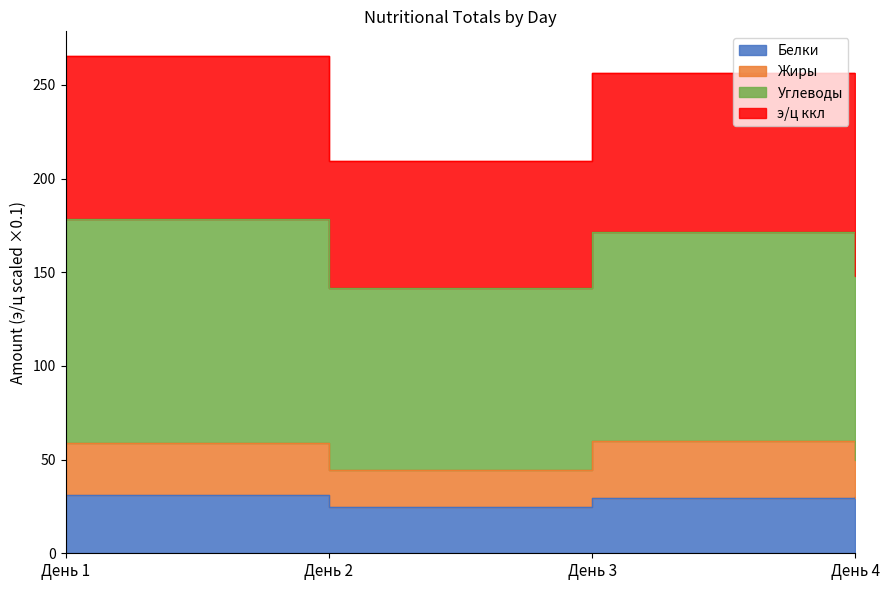

What is the spread (max minus min) of values at День 1?

233.9